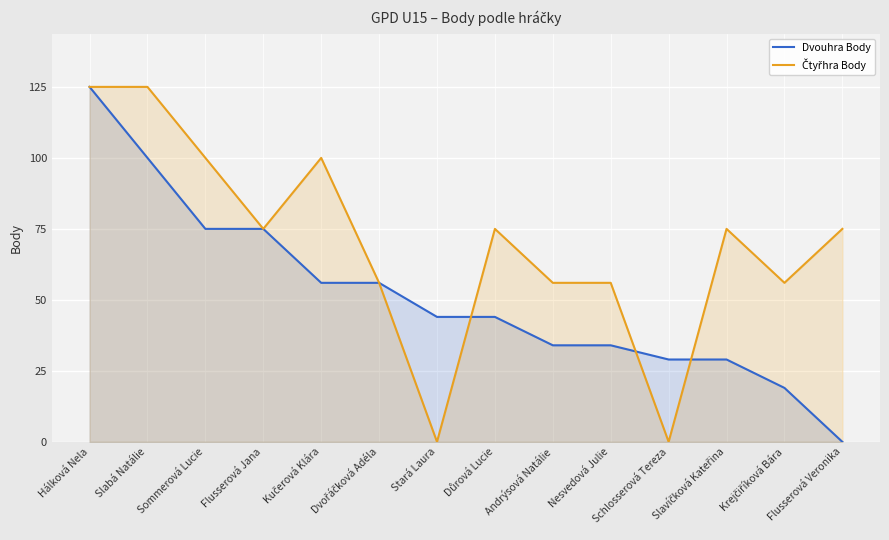

How many Čtyřhra Body values are between 56 and 100?

10